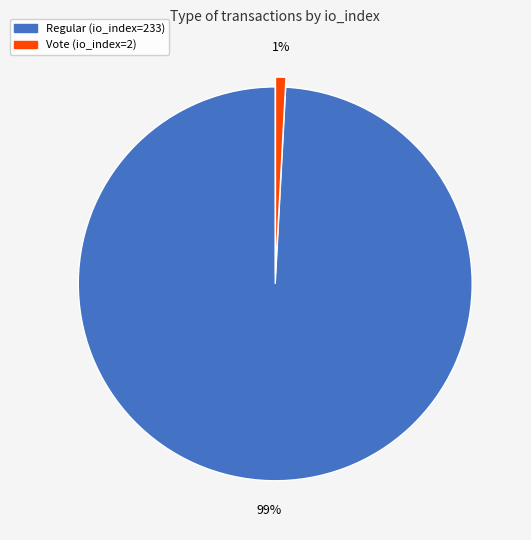

Which slice is the largest?

Regular (io_index=233)